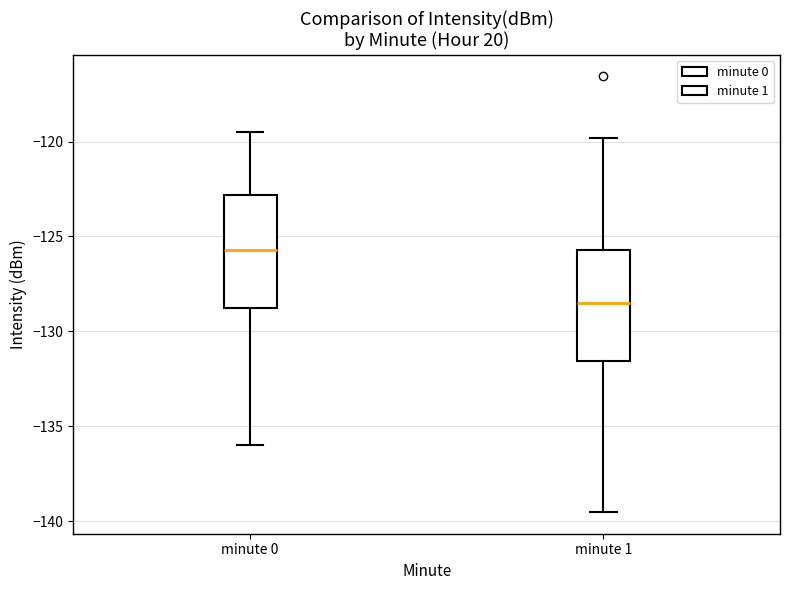

Reading left to right, read every box against the y-axis: the position of its median line, the range the box covers, and the ends of its whiskers. The values are not printed on the chart, so give them approximately, as read against the axis.

minute 0: median -125.5, box -129.0 to -123.0, whiskers -136.0 to -119.5
minute 1: median -128.5, box -131.5 to -125.5, whiskers -139.5 to -120.0